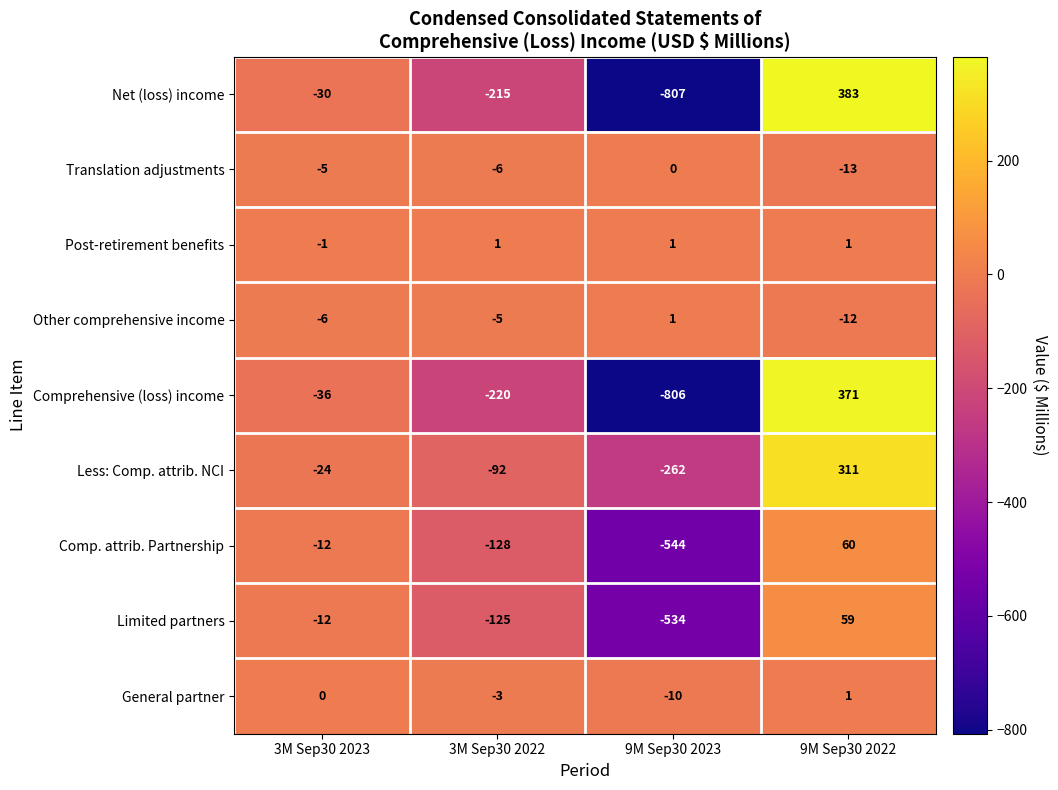

Rank the categories by Comp. attrib. Partnership value from lowest to highest.

9M Sep30 2023, 3M Sep30 2022, 3M Sep30 2023, 9M Sep30 2022